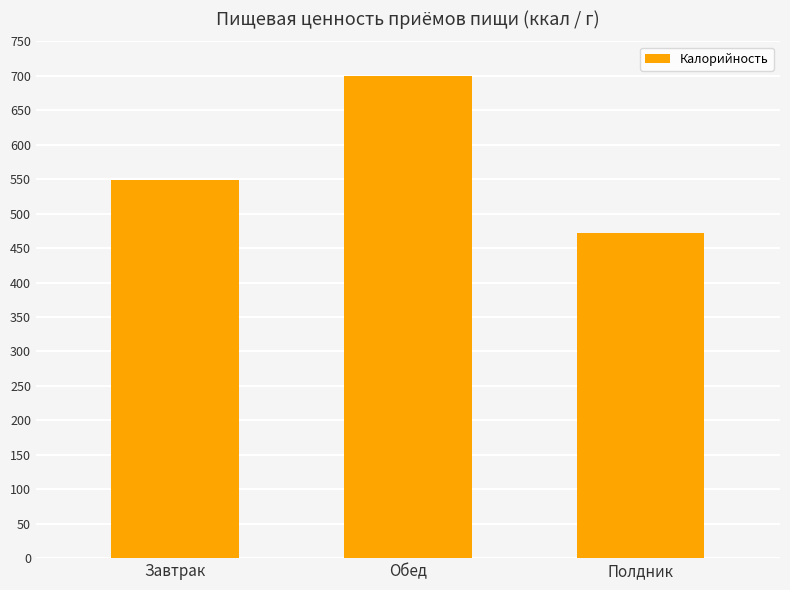

How many values are below 549?

1